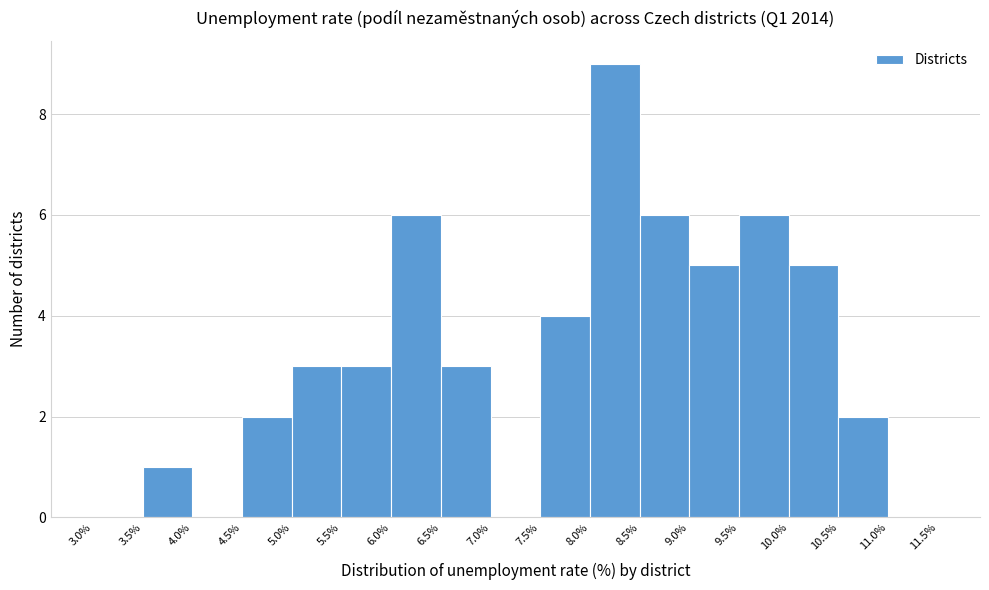

Reading left to right, list every bar in this chart as the range it spans on the x-axis followed by its height. The values are not printed on the chart, so give them approximately, as read against the axis.

3.0% to 3.5%: 0
3.5% to 4.0%: 1
4.0% to 4.5%: 0
4.5% to 5.0%: 2
5.0% to 5.5%: 3
5.5% to 6.0%: 3
6.0% to 6.5%: 6
6.5% to 7.0%: 3
7.0% to 7.5%: 0
7.5% to 8.0%: 4
8.0% to 8.5%: 9
8.5% to 9.0%: 6
9.0% to 9.5%: 5
9.5% to 10.0%: 6
10.0% to 10.5%: 5
10.5% to 11.0%: 2
11.0% to 11.5%: 0